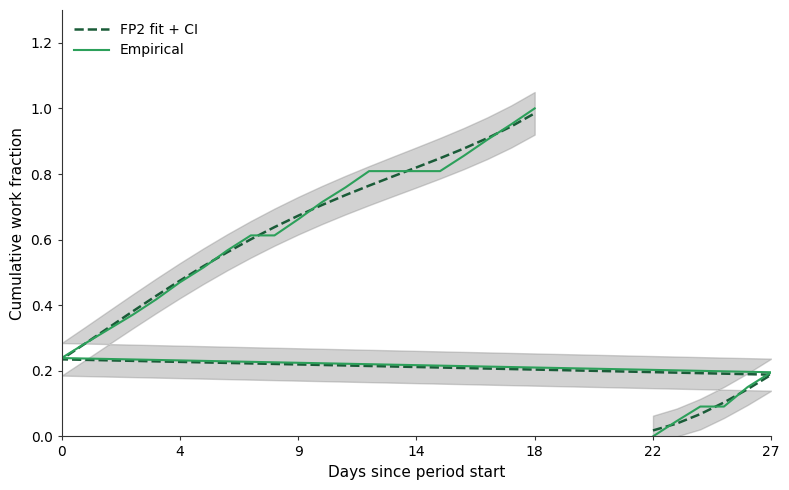

Is the value of Empirical at 15 greater than the value of FP2 fit + CI at 8?

Yes